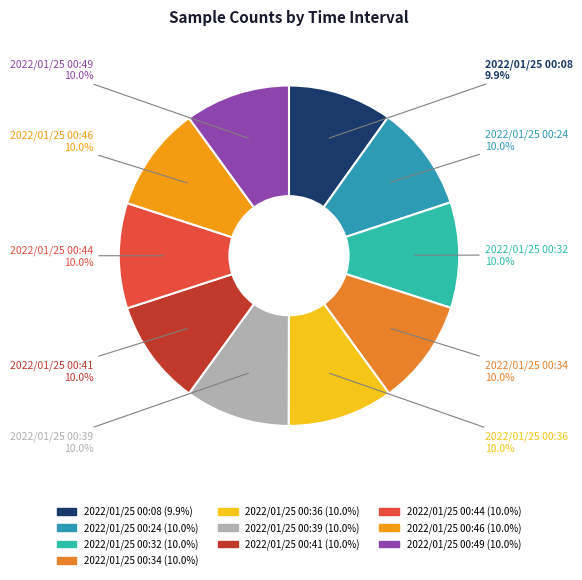

Approximately how many times larger is the value at 2022/01/25 00:39 compared to 2022/01/25 00:34?

1.0